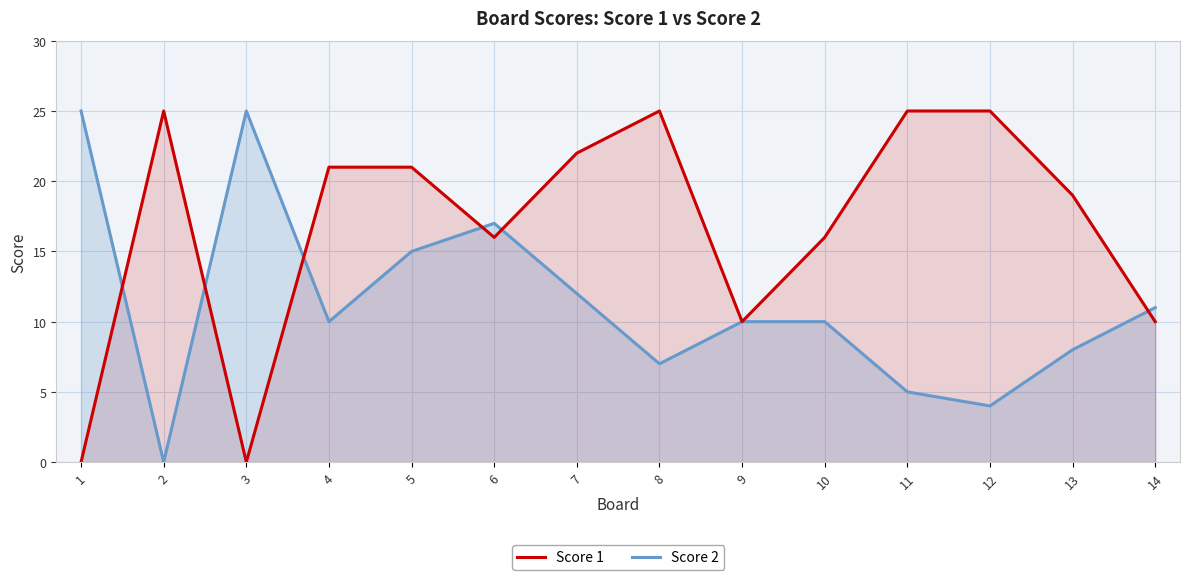

How many values in the Score 1 series are below 21?

7